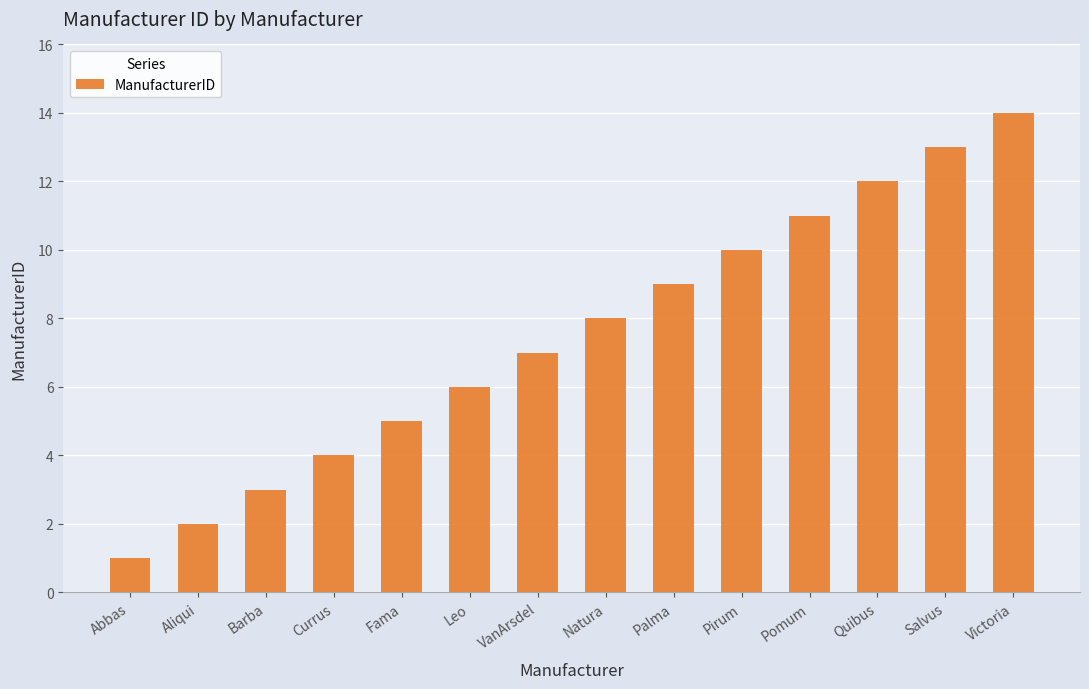

Where is the data nearest to the value 7?

VanArsdel